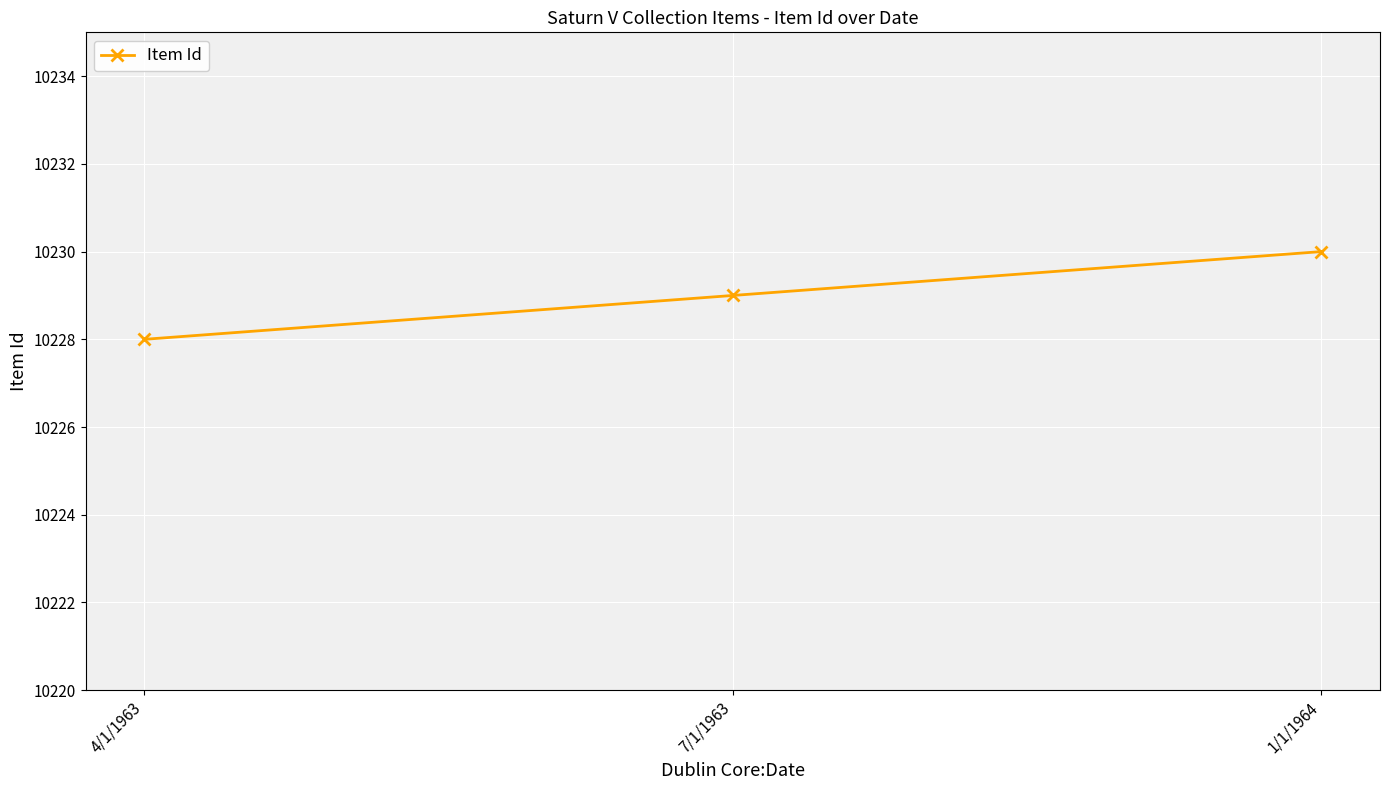

List the labels in order of value, largest first.

1/1/1964, 7/1/1963, 4/1/1963